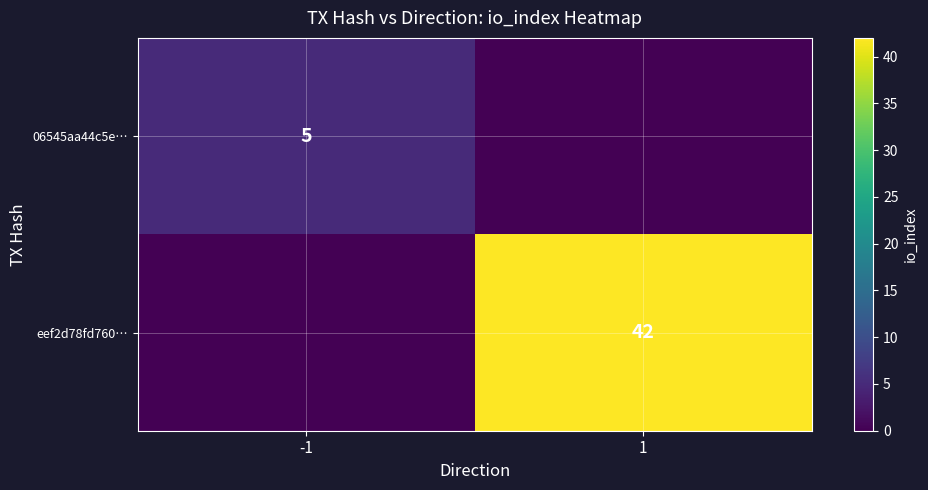

True or false: 06545aa44c5e… has a value of 5 at -1.

True